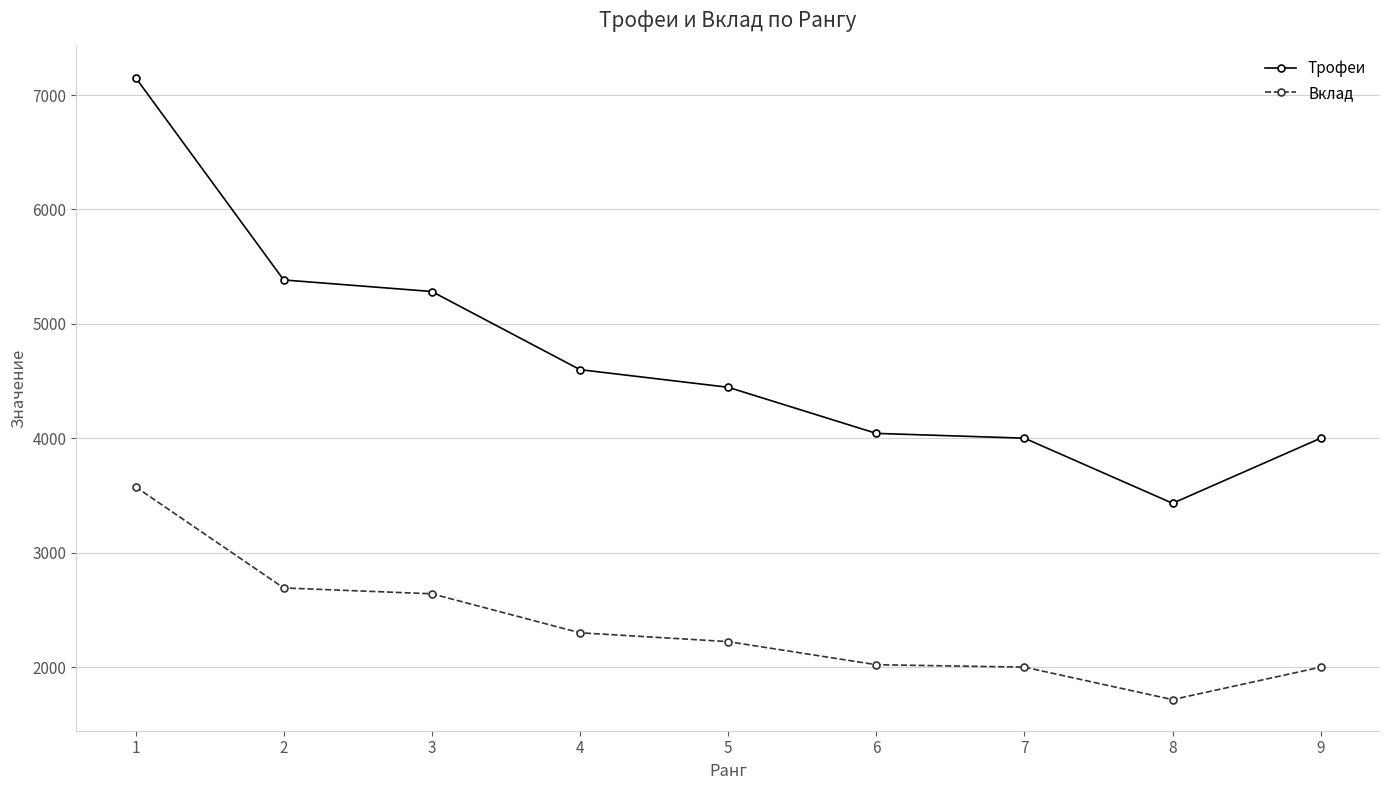

Rank the series by their maximum value, from lowest to highest.

Вклад, Трофеи